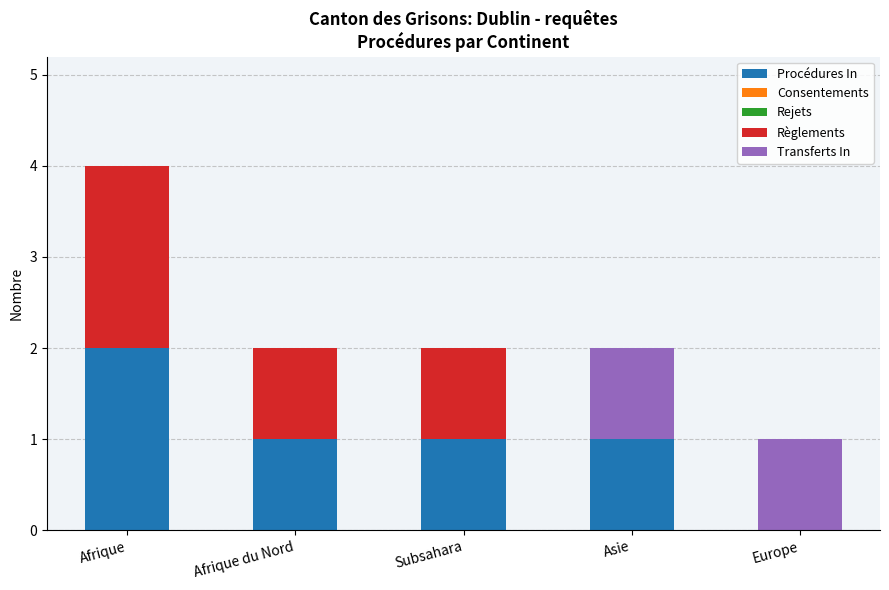

Is it true that Procédures In equals 1 at Subsahara?

True